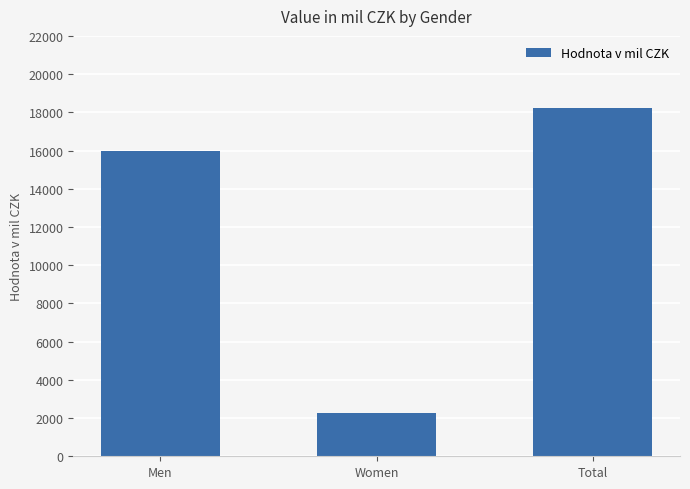

The value at Total is 4758.9. True or false?

False